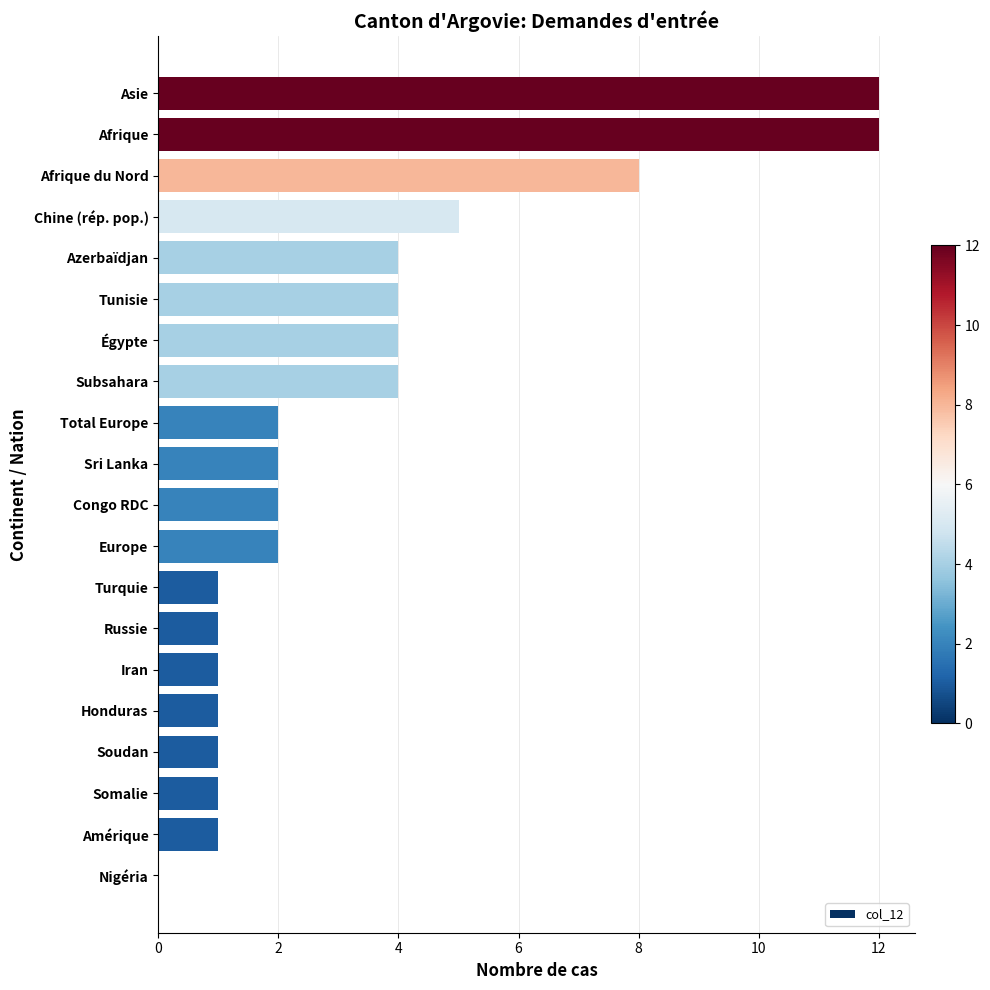

What is the sum of all values?

68